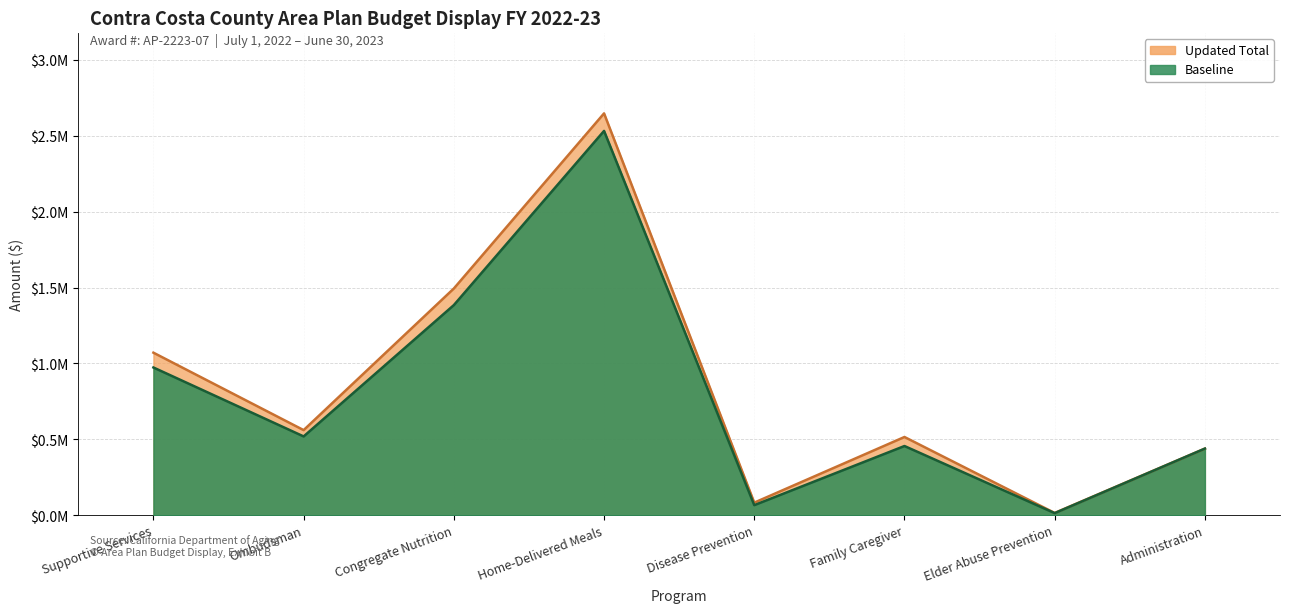

At which label does Updated Total reach its peak?

Home-Delivered Meals